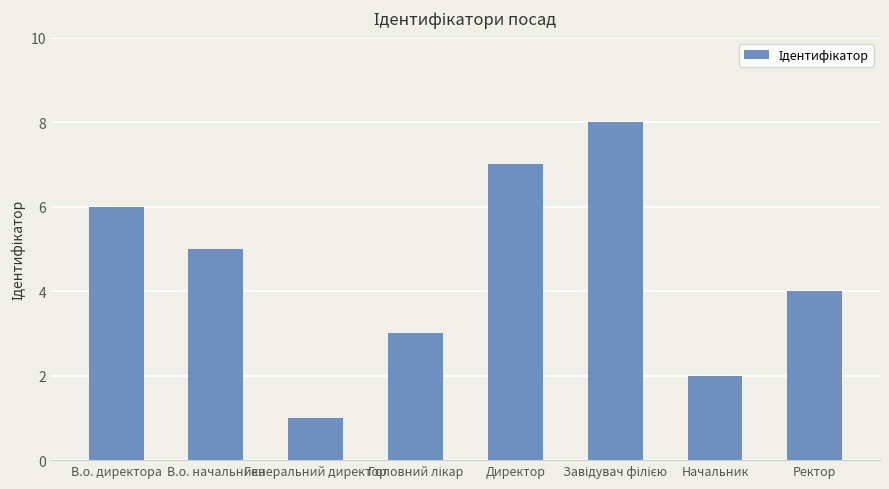

The value at Ректор is 4. True or false?

True